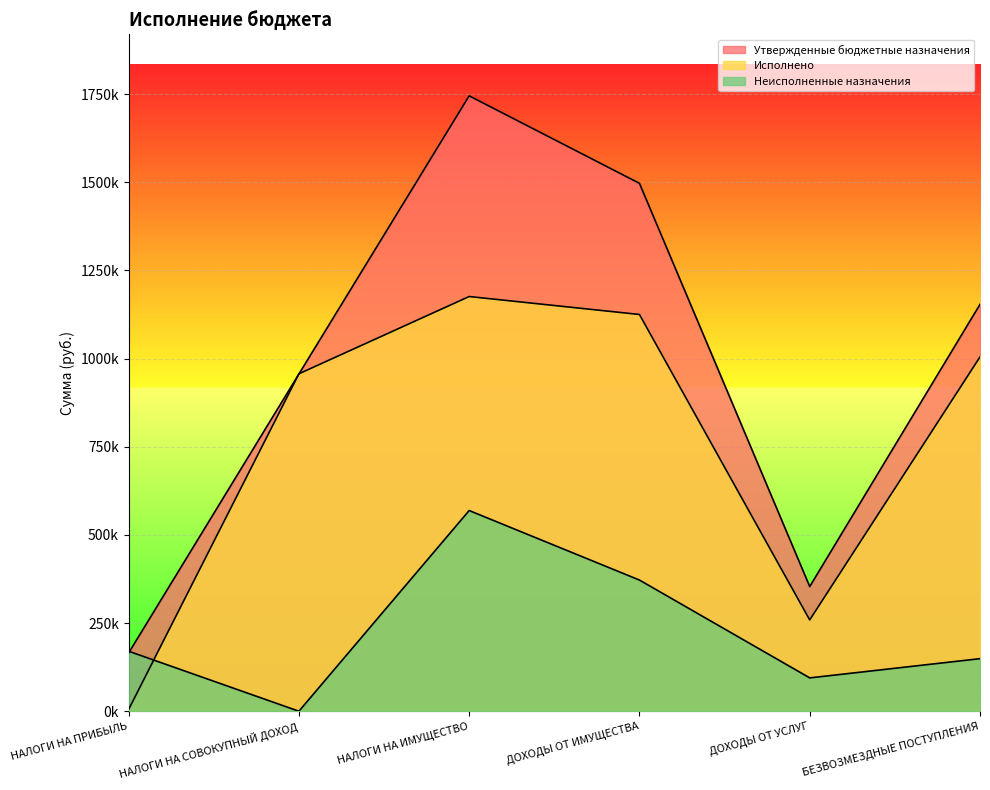

What is the difference between the Утвержденные бюджетные назначения values at НАЛОГИ НА СОВОКУПНЫЙ ДОХОД and ДОХОДЫ ОТ УСЛУГ?

602757.0